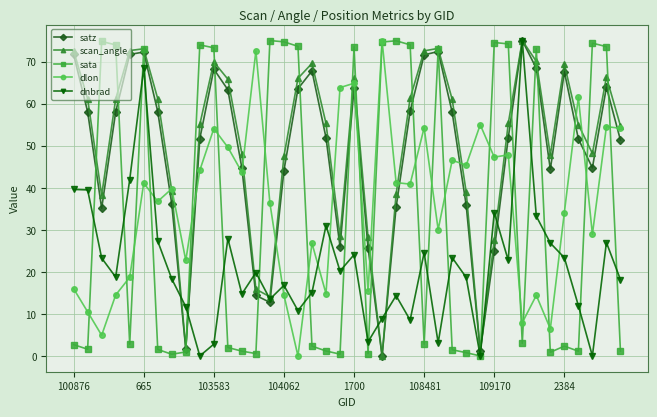

True or false: dlon and dnbrad intersect in this chart.

True